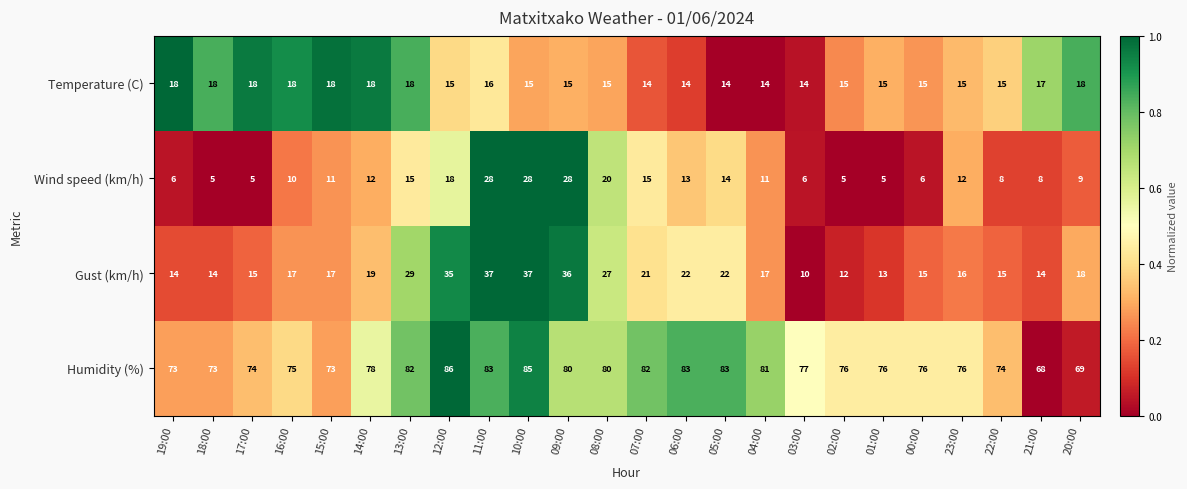

True or false: Humidity (%) has a value of 74 at 22:00.

True